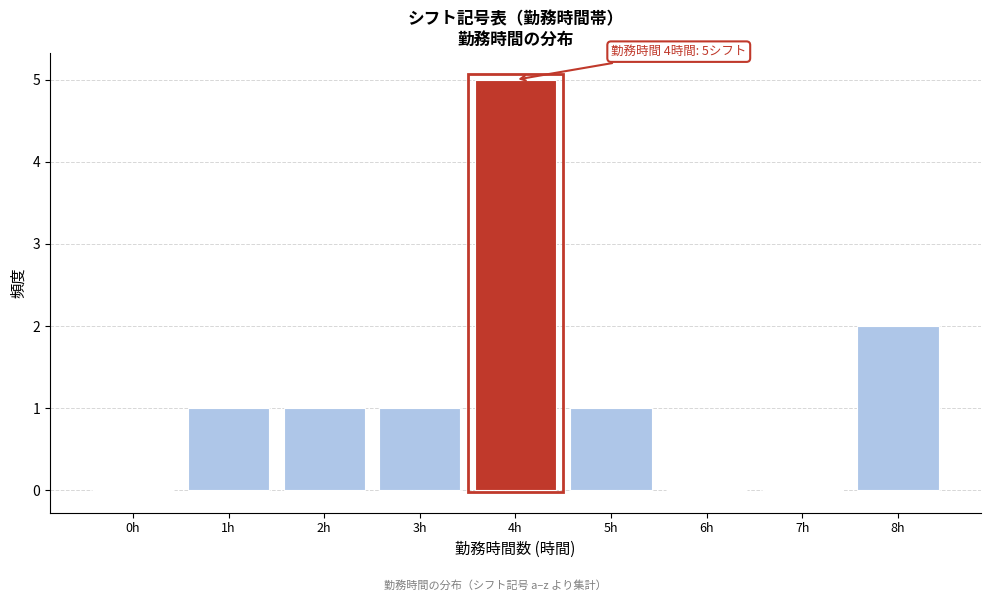

Reading left to right, what are all the values shown in this chart?

0h=0	1h=1	2h=1	3h=1	4h=5	5h=1	6h=0	7h=0	8h=2